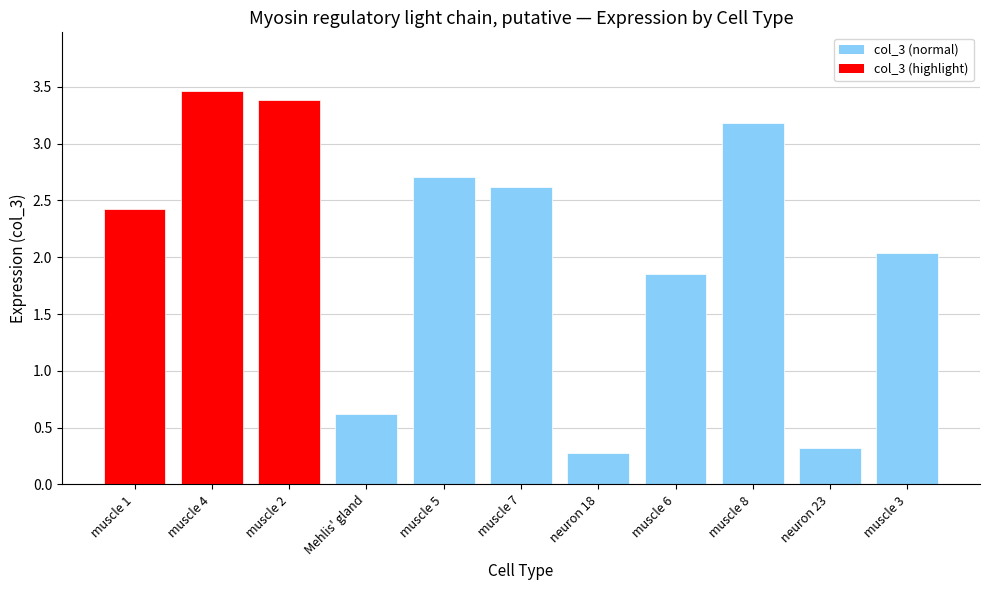

Rank the categories by value from lowest to highest.

neuron 18, neuron 23, Mehlis' gland, muscle 6, muscle 3, muscle 1, muscle 7, muscle 5, muscle 8, muscle 2, muscle 4